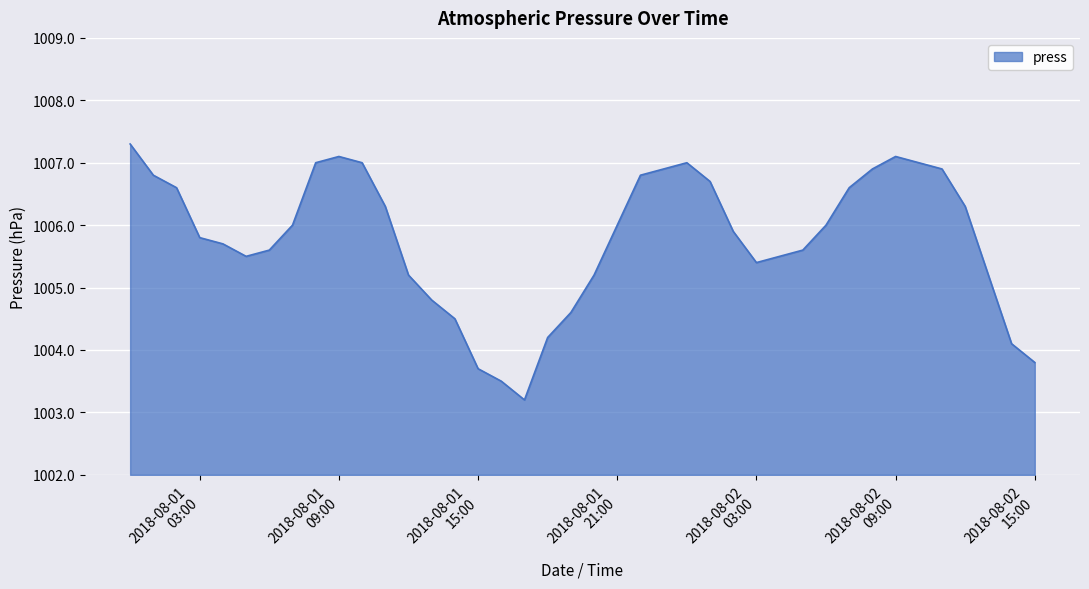

What is the minimum value shown in the chart?

1003.2